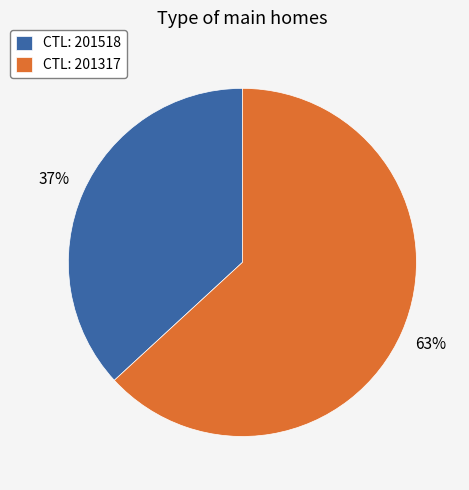

How many slices are in this pie chart?

2